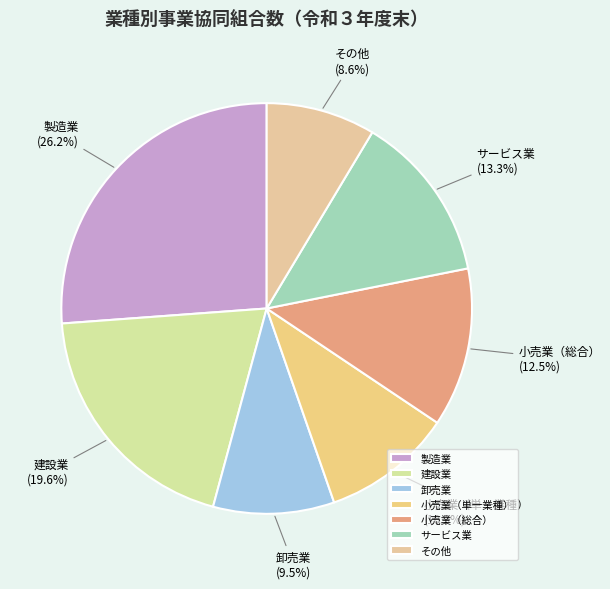

What is the ratio of the value at 小売業（総合） to the value at 建設業?

0.6